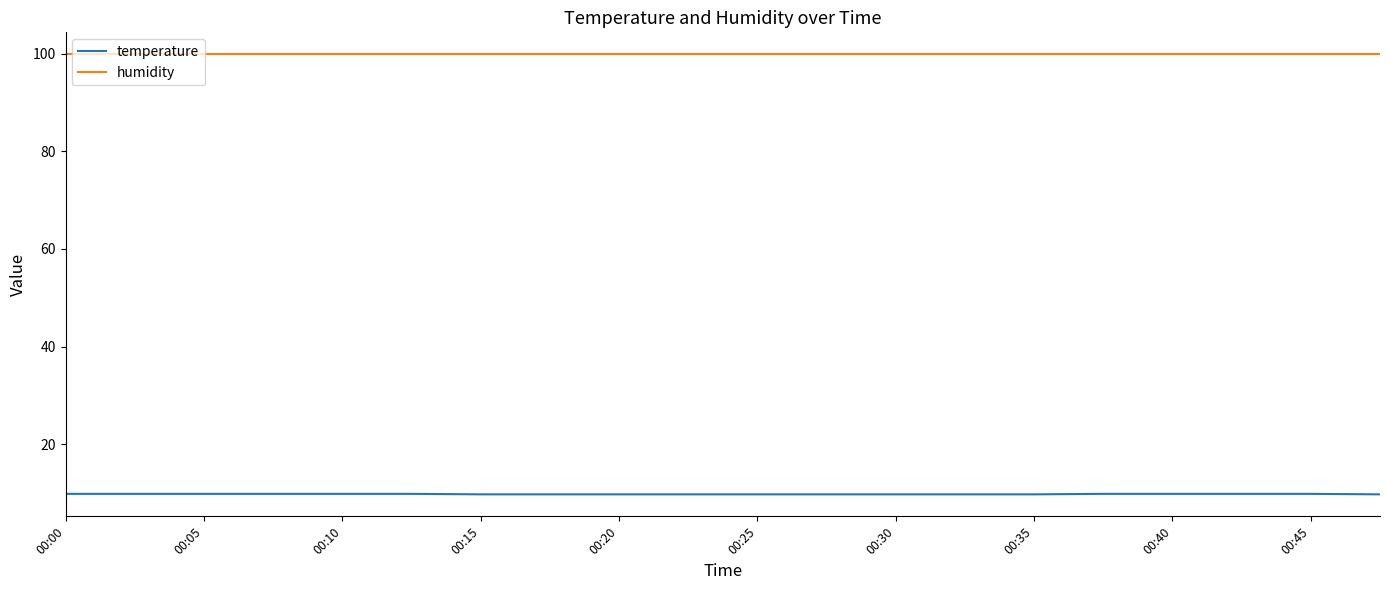

What is the sum of all humidity values?

1998.0